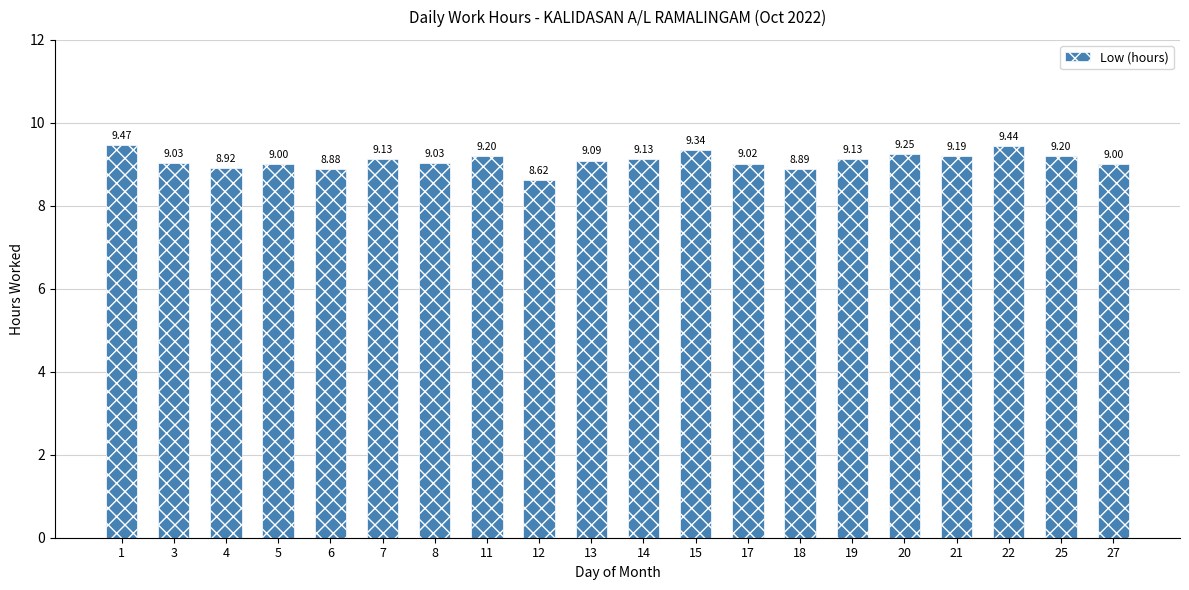

What is the sum of the values at 6 and 22?

18.3